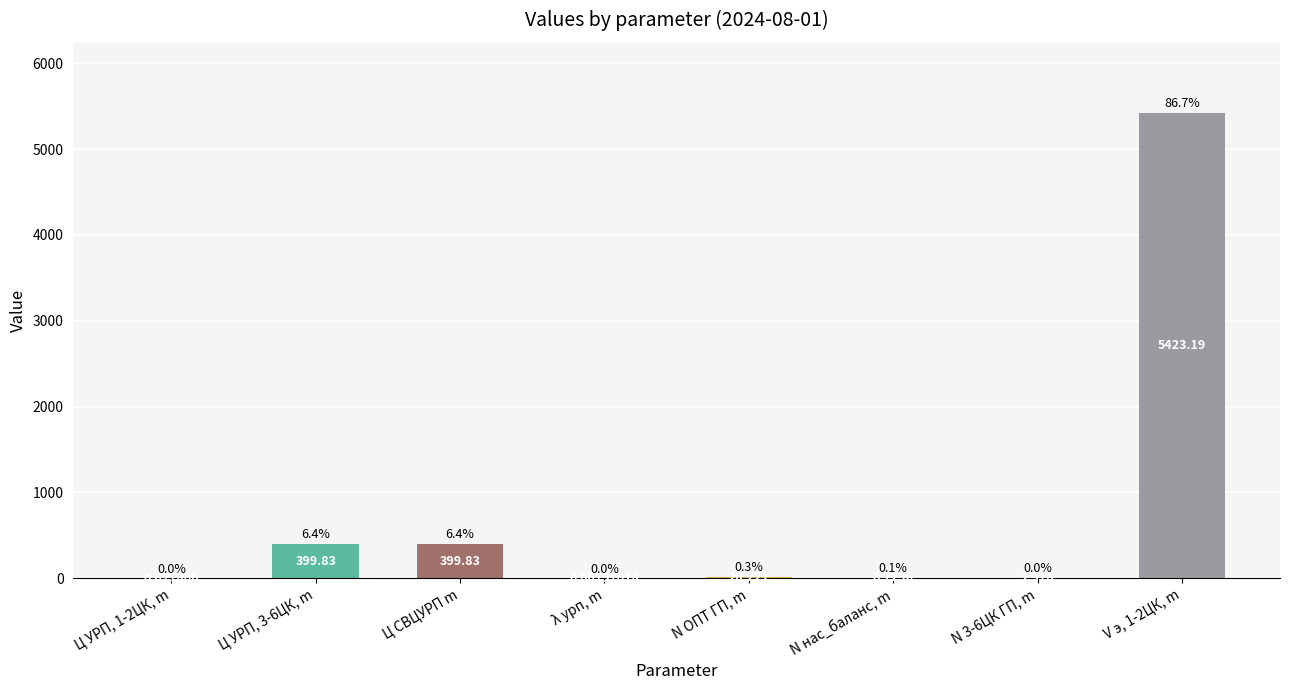

Which has a higher value, λ урп, m or N ОПТ ГП, m?

N ОПТ ГП, m